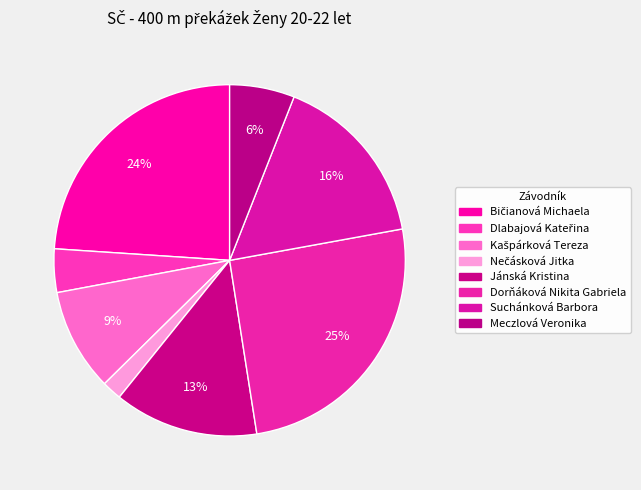

Is Dlabajová Kateřina the majority of the pie?

No